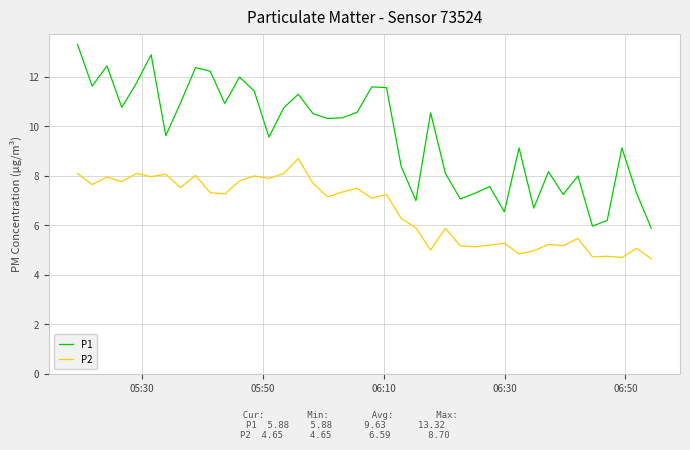

List the series in order of their overall mean, lowest first.

P2, P1